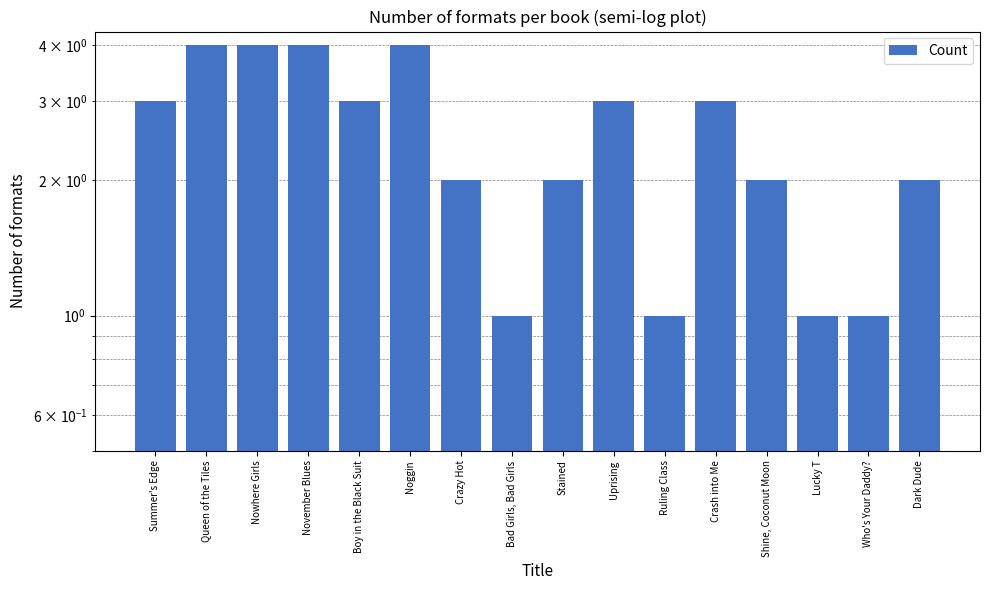

List the labels in order of value, largest first.

Queen of the Tiles, Nowhere Girls, November Blues, Noggin, Summer's Edge, Boy in the Black Suit, Uprising, Crash into Me, Crazy Hot, Stained, Shine, Coconut Moon, Dark Dude, Bad Girls, Bad Girls, Ruling Class, Lucky T, Who's Your Daddy?